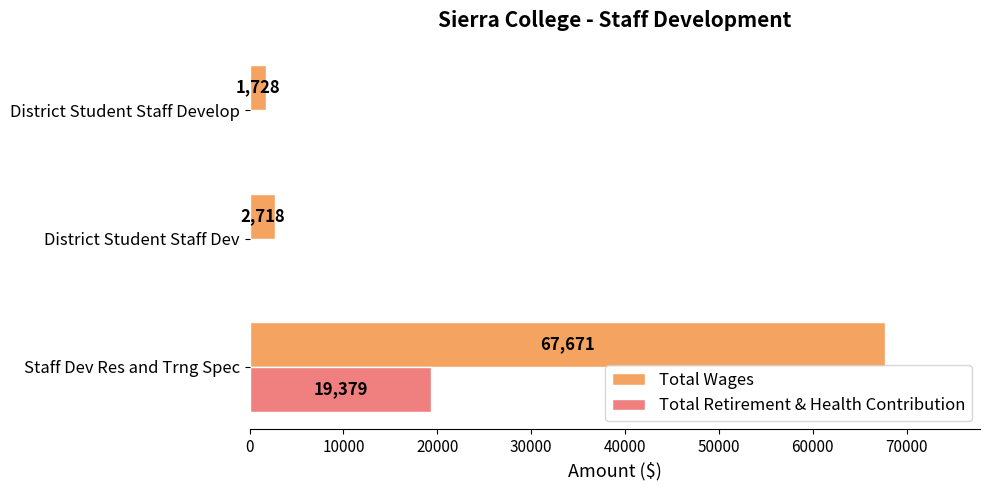

Which series has the largest total across all categories?

Total Wages